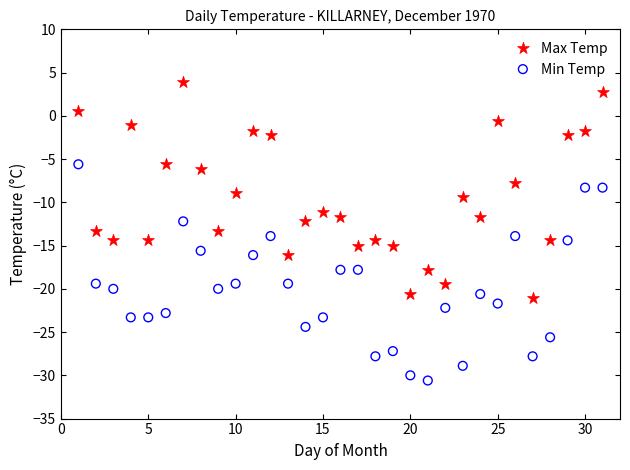

Which series reaches the maximum Y coordinate?

Max Temp